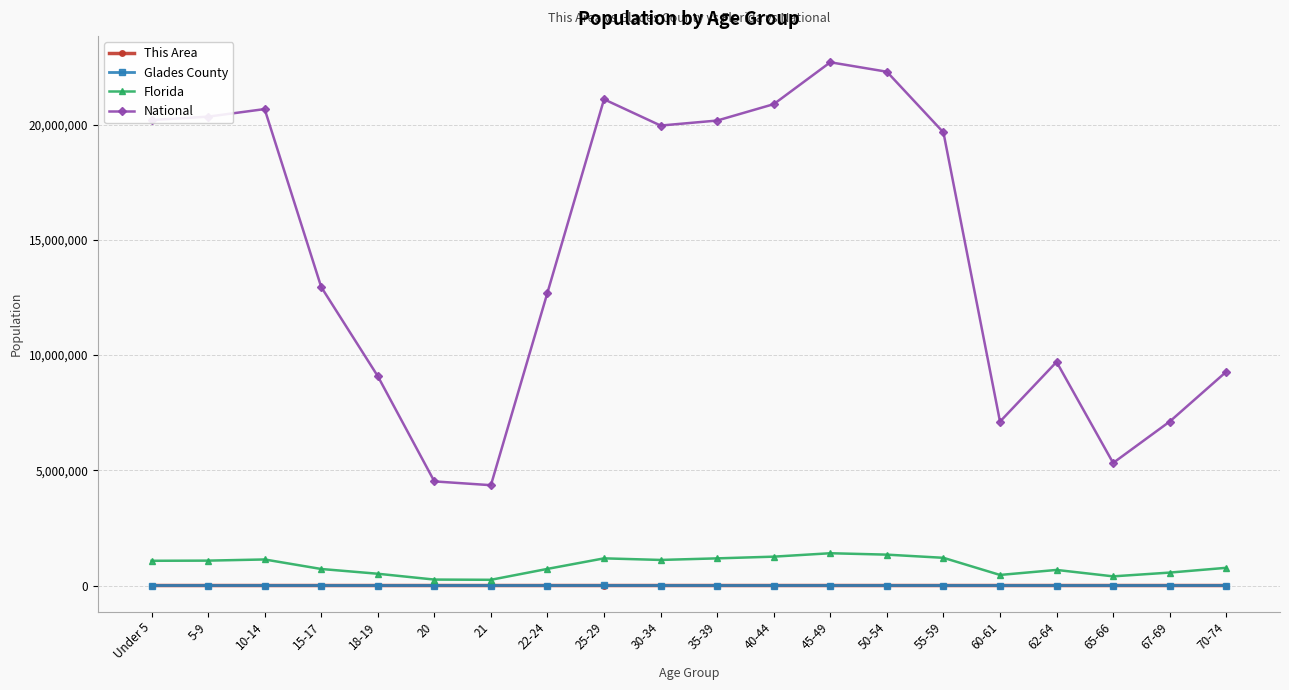

What is the difference between the maximum and minimum values in the National series?

18354297